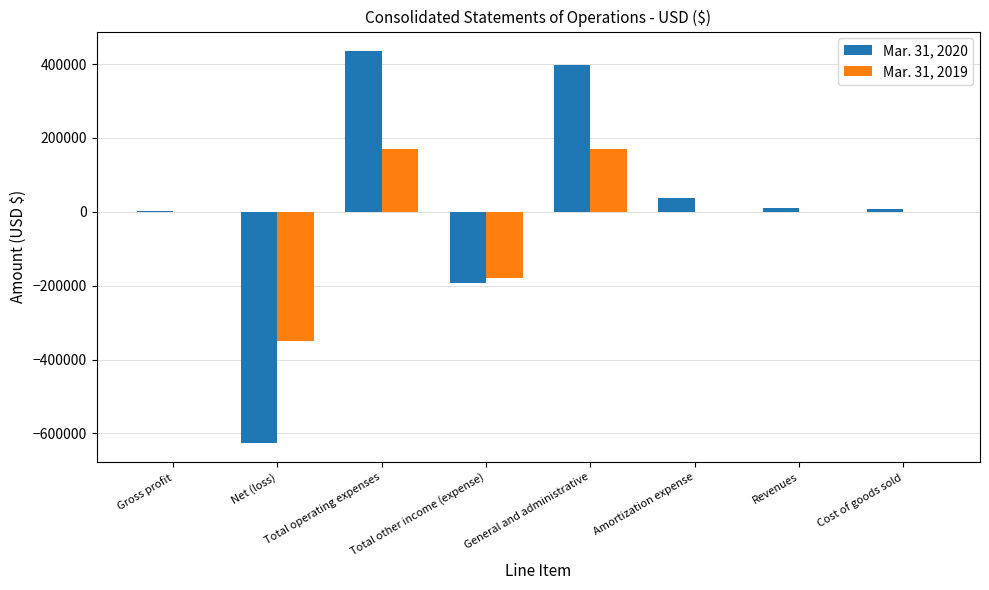

The Mar. 31, 2019 series shows -179151 at Total other income (expense). True or false?

True